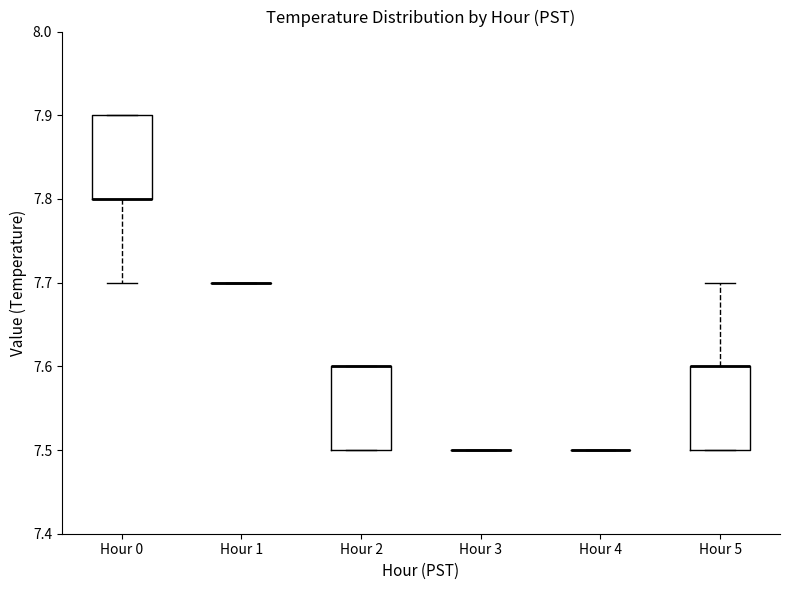

Reading left to right, read every box against the y-axis: the position of its median line, the range the box covers, and the ends of its whiskers. The values are not printed on the chart, so give them approximately, as read against the axis.

Hour 0: median 7.8 (drawn on the box's lower edge), box 7.8 to 7.9, whiskers 7.7 to 7.9
Hour 1: box collapsed to a line at 7.7, whiskers 7.7 to 7.7
Hour 2: median 7.6 (drawn on the box's upper edge), box 7.5 to 7.6, whiskers 7.5 to 7.6
Hour 3: box collapsed to a line at 7.5, whiskers 7.5 to 7.5
Hour 4: box collapsed to a line at 7.5, whiskers 7.5 to 7.5
Hour 5: median 7.6 (drawn on the box's upper edge), box 7.5 to 7.6, whiskers 7.5 to 7.7